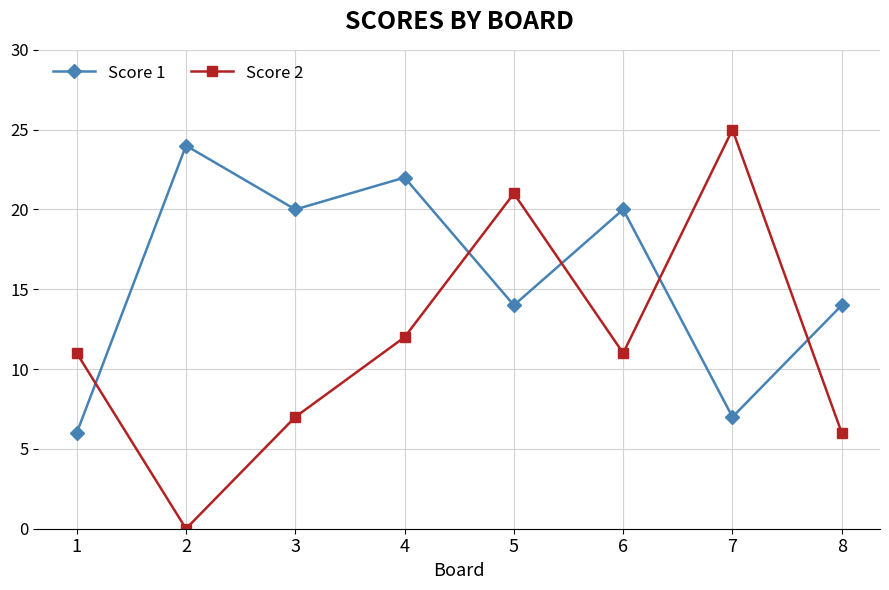

Reading left to right, extract all data points from this chart.

Score 1: 1=6	2=24	3=20	4=22	5=14	6=20	7=7	8=14
Score 2: 1=11	2=0	3=7	4=12	5=21	6=11	7=25	8=6